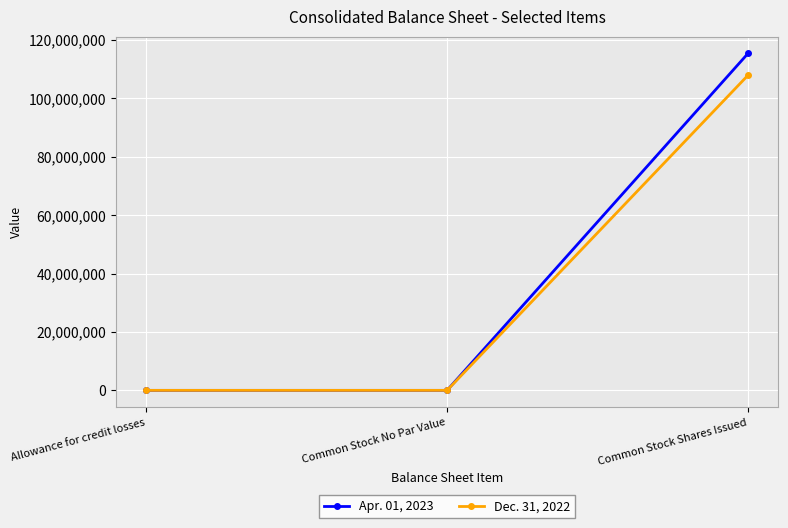

How many data points in Apr. 01, 2023 are less than 649?

1